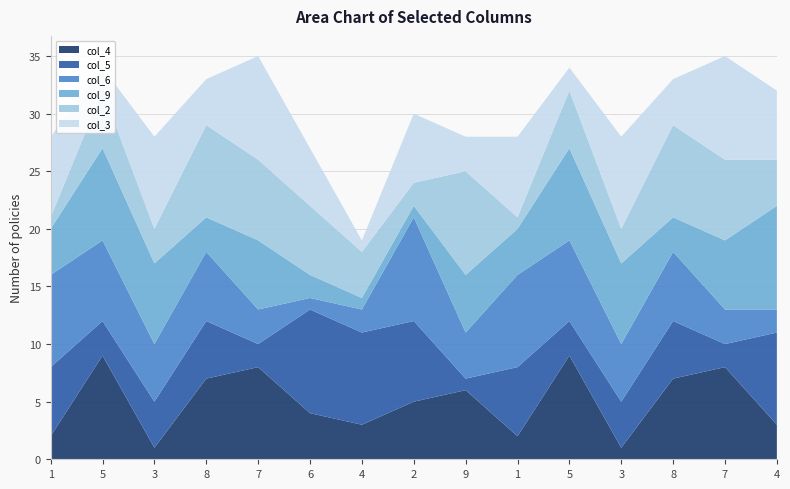

Reading left to right, what are all the values shown in this chart?

col_4: 1=2	5=9	3=1	8=7	7=8	6=4	4=3	2=5	9=6	1=2	5=9	3=1	8=7	7=8	4=3
col_5: 1=6	5=3	3=4	8=5	7=2	6=9	4=8	2=7	9=1	1=6	5=3	3=4	8=5	7=2	4=8
col_6: 1=8	5=7	3=5	8=6	7=3	6=1	4=2	2=9	9=4	1=8	5=7	3=5	8=6	7=3	4=2
col_9: 1=4	5=8	3=7	8=3	7=6	6=2	4=1	2=1	9=5	1=4	5=8	3=7	8=3	7=6	4=9
col_2: 1=1	5=5	3=3	8=8	7=7	6=6	4=4	2=2	9=9	1=1	5=5	3=3	8=8	7=7	4=4
col_3: 1=7	5=2	3=8	8=4	7=9	6=5	4=1	2=6	9=3	1=7	5=2	3=8	8=4	7=9	4=6